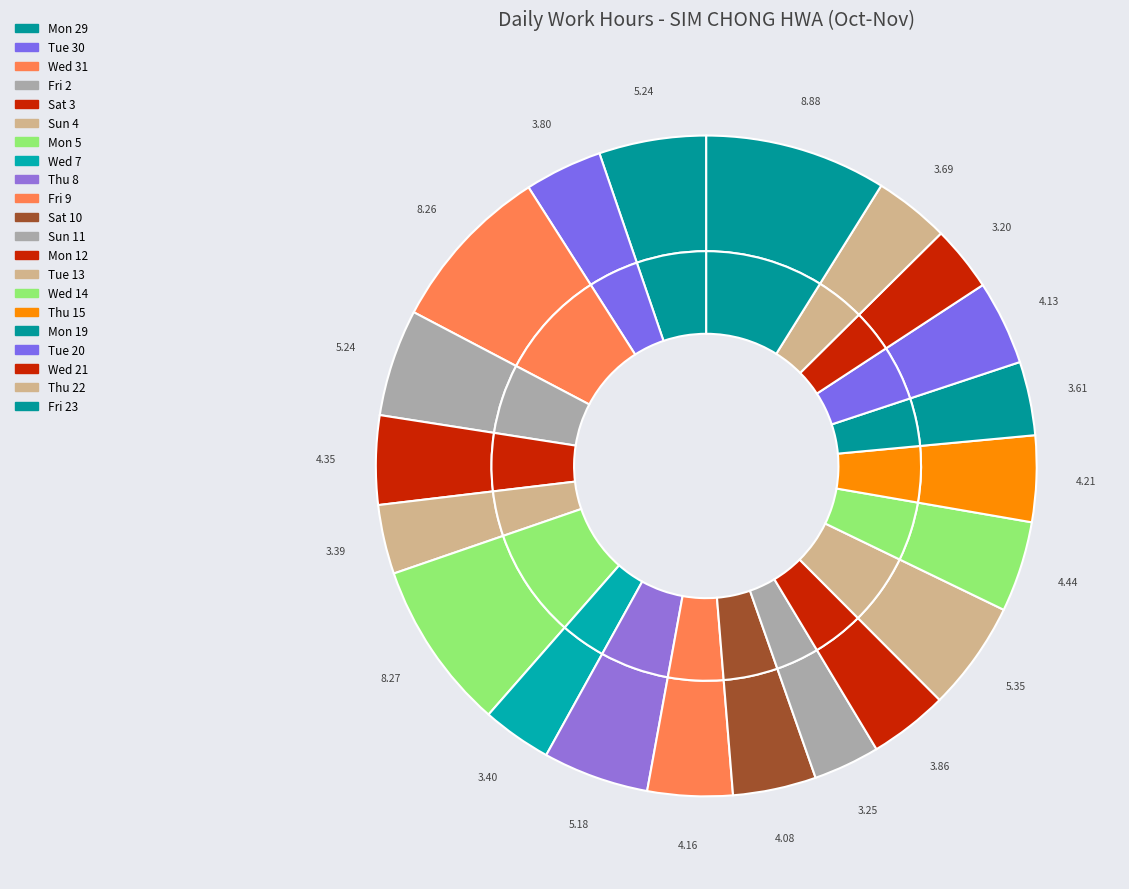

What is the largest slice in the pie chart?

Fri 23